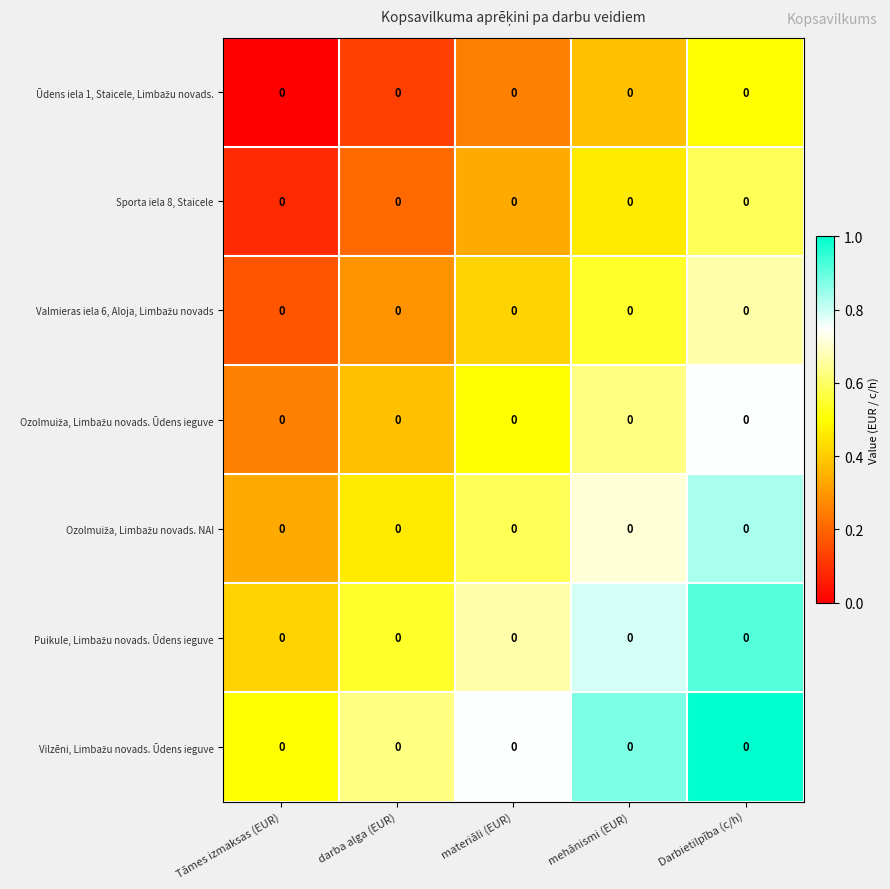

At materiāli (EUR), list the series in order from smallest to largest.

Ūdens iela 1, Staicele, Limbažu novads., Sporta iela 8, Staicele, Valmieras iela 6, Aloja, Limbažu novads, Ozolmuiža, Limbažu novads. Ūdens ieguve, Ozolmuiža, Limbažu novads. NAI, Puikule, Limbažu novads. Ūdens ieguve, Vilzēni, Limbažu novads. Ūdens ieguve